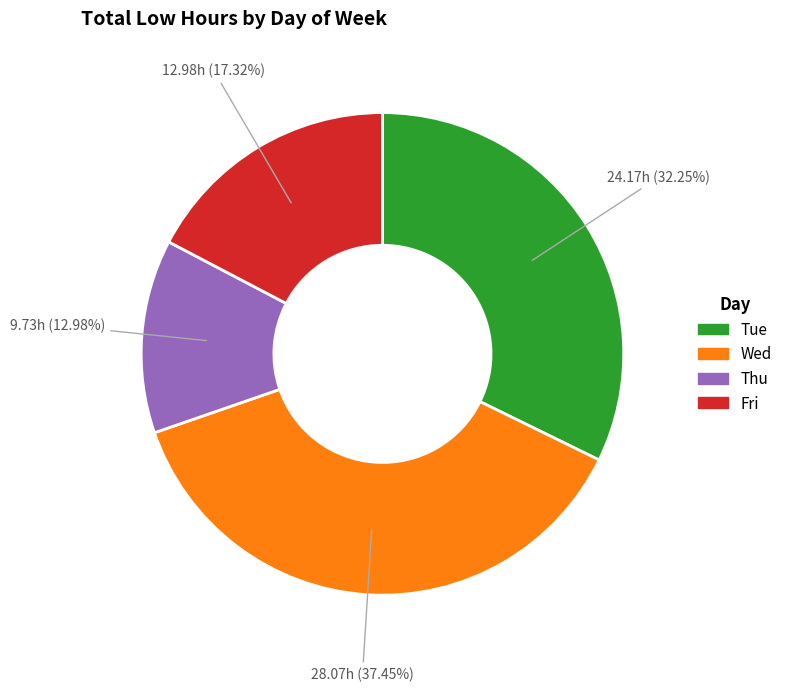

Is there any slice that represents more than half of the pie?

No